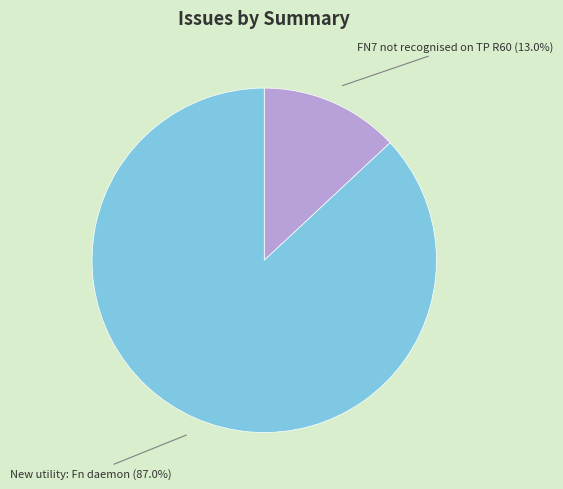

Combined, do New utility: Fn daemon and FN7 not recognised on TP R60 account for over 50%?

Yes